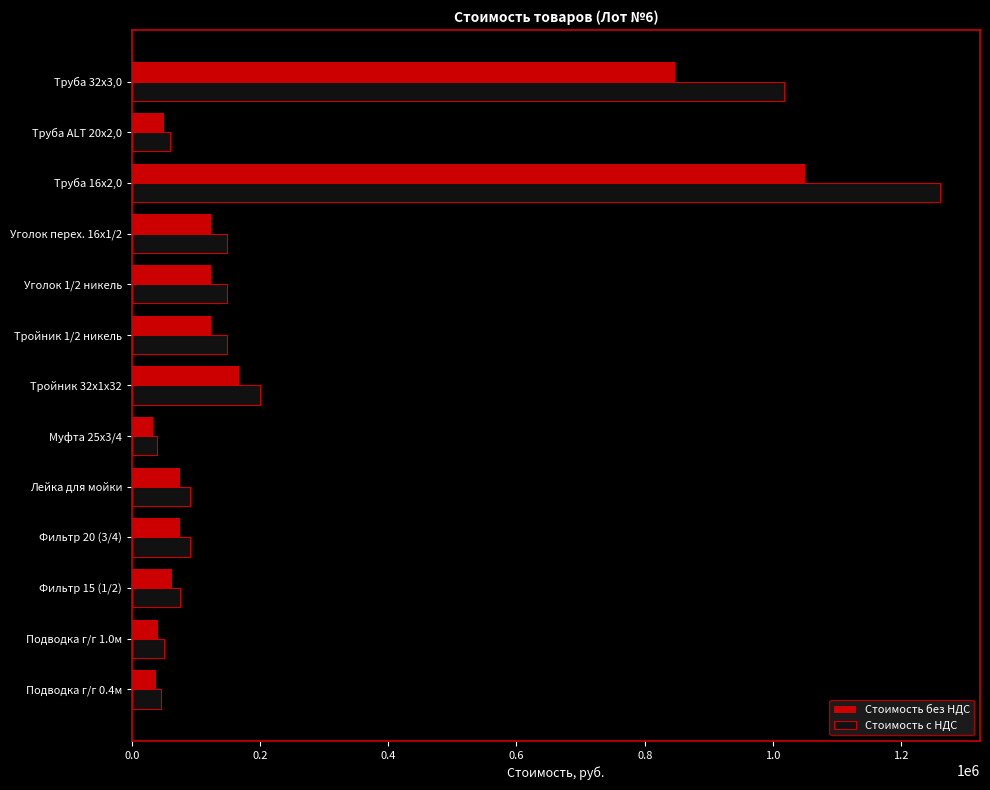

List the series in order of their peak value, lowest first.

Стоимость без НДС, Стоимость с НДС